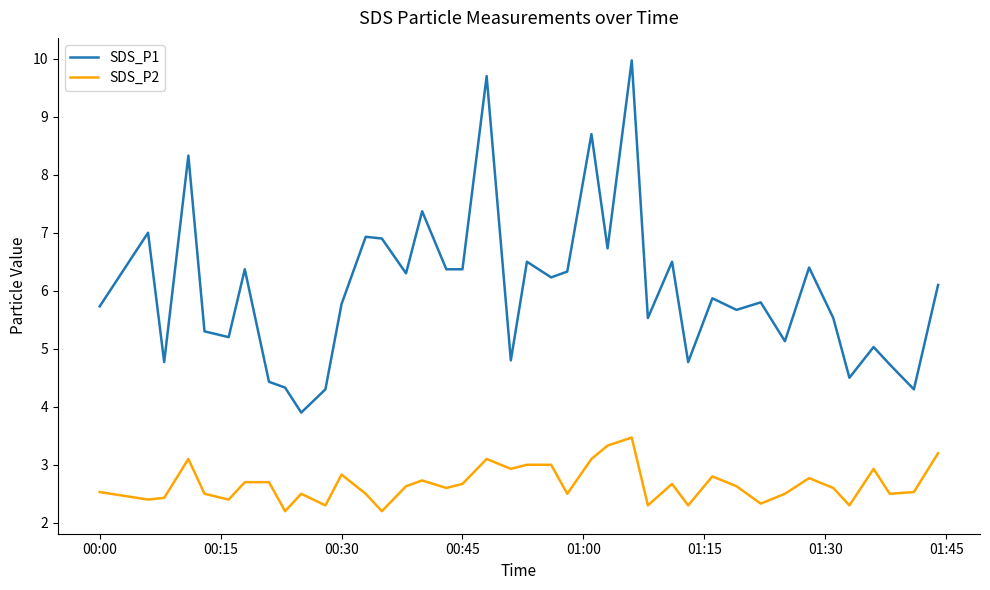

How many lines are shown in the chart?

2